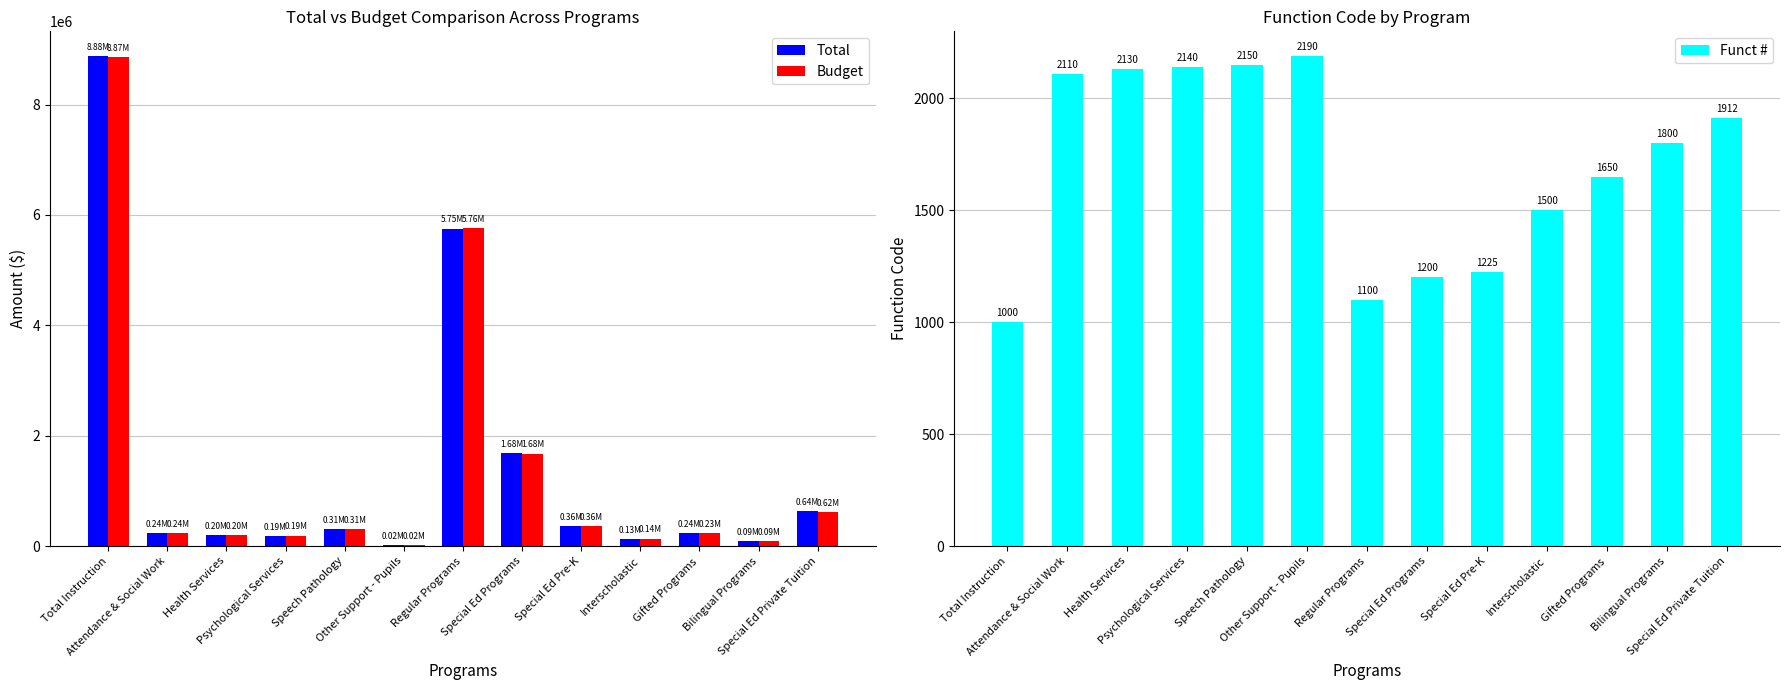

At which label does Funct # reach its peak?

Other Support - Pupils